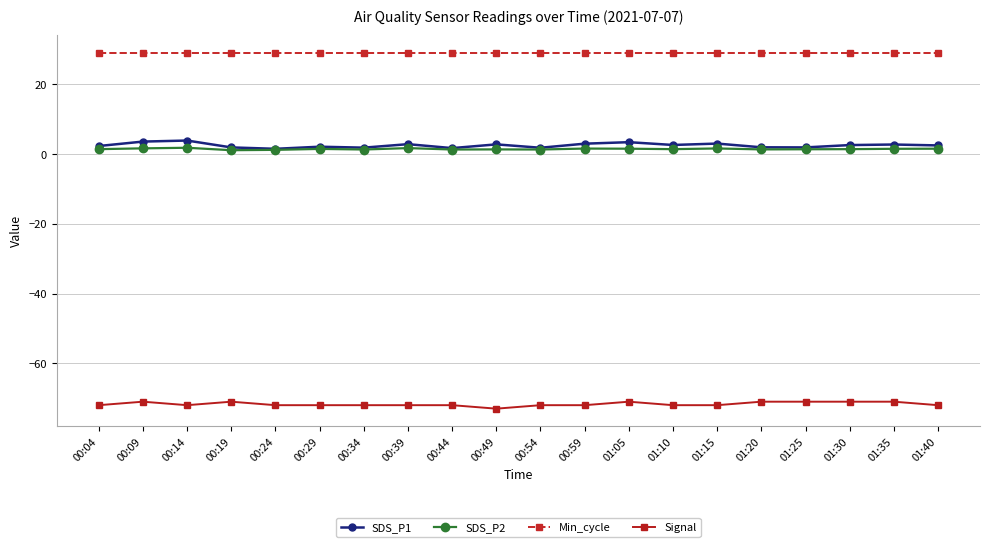

Which series has the largest total across all categories?

Min_cycle